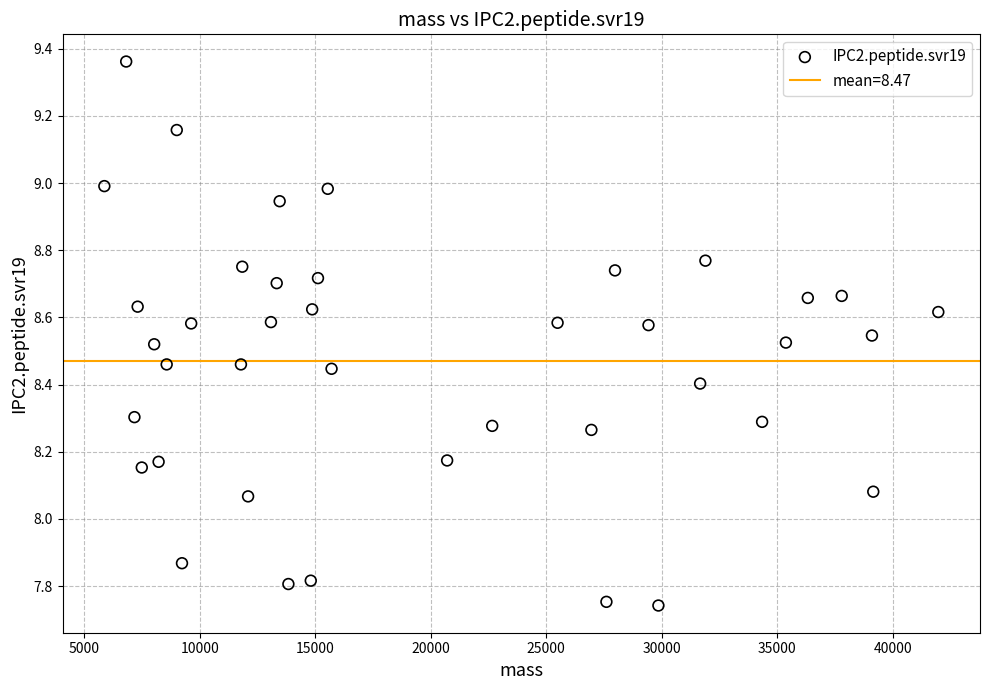

What is the range of X values (max minus min)?

36100.4